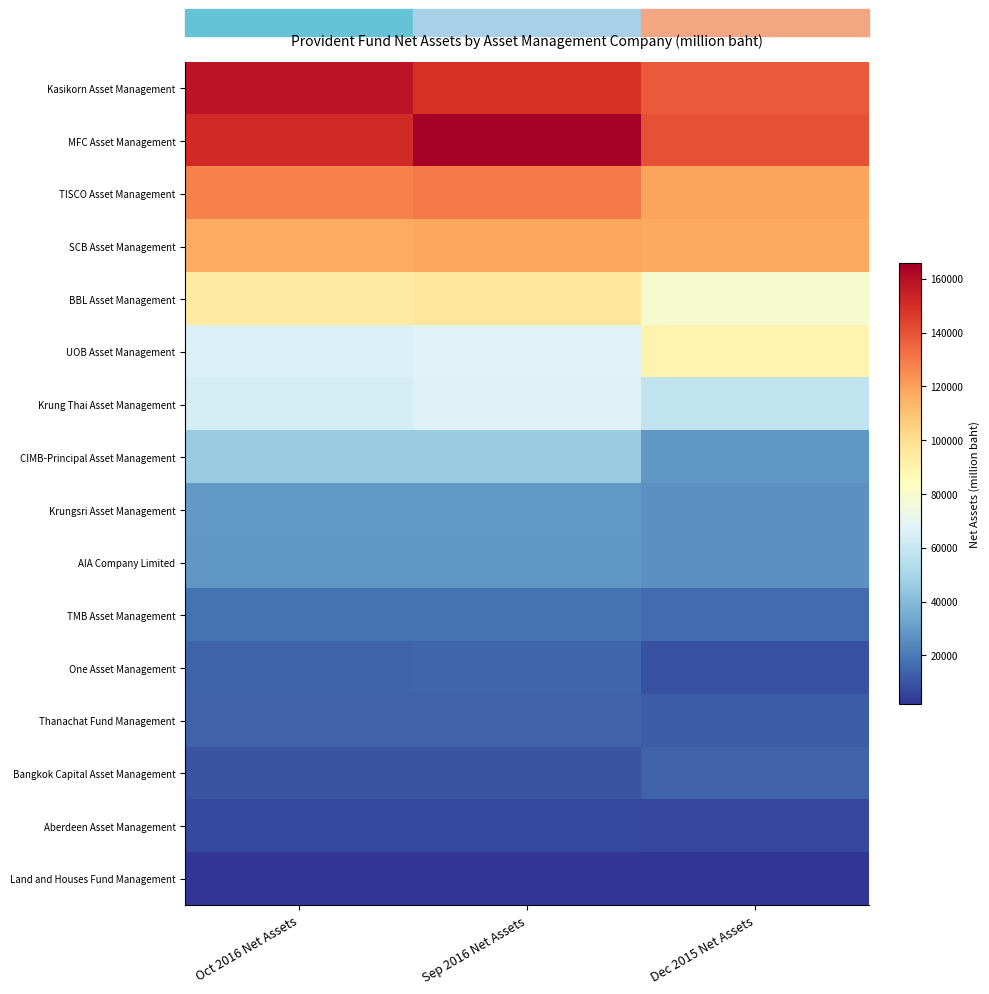

What is the total value across all series at Oct 2016 Net Assets?

949253.7